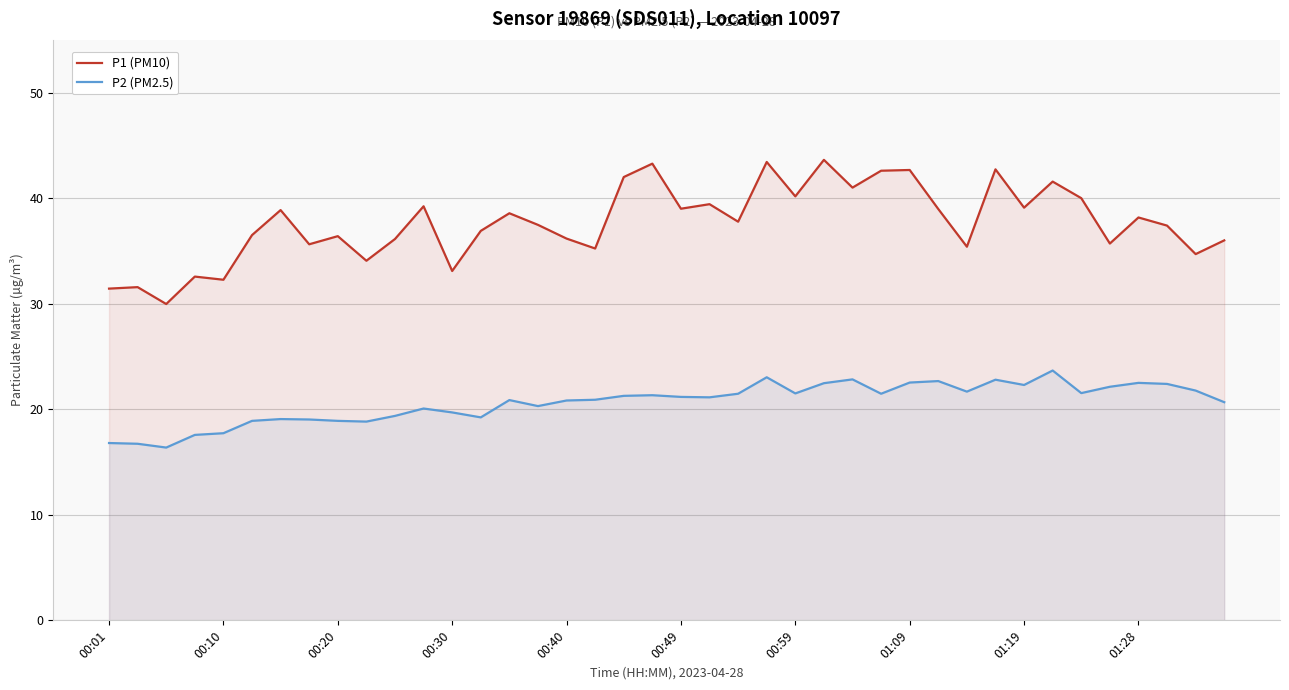

What is the value of the P1 (PM10) point at the 17th from the left?

36.2